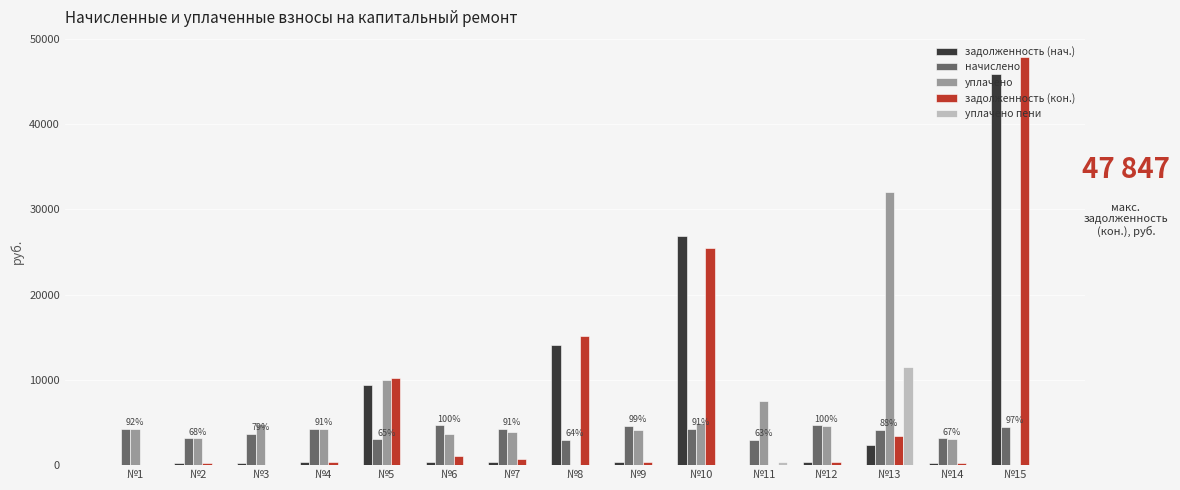

Which category has the highest value across all series?

№15